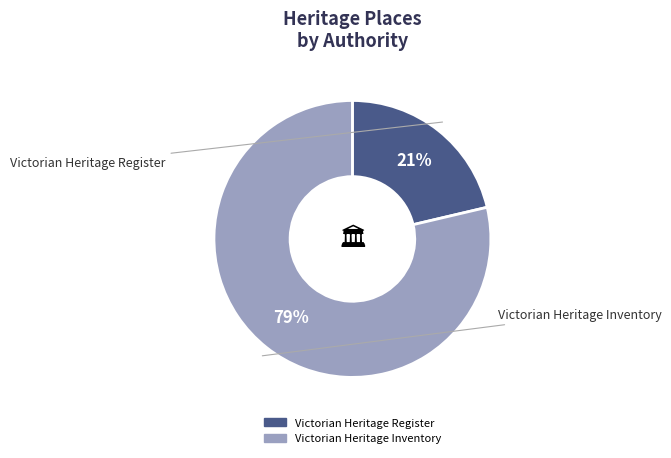

Rank the categories by value from highest to lowest.

Victorian Heritage Inventory, Victorian Heritage Register